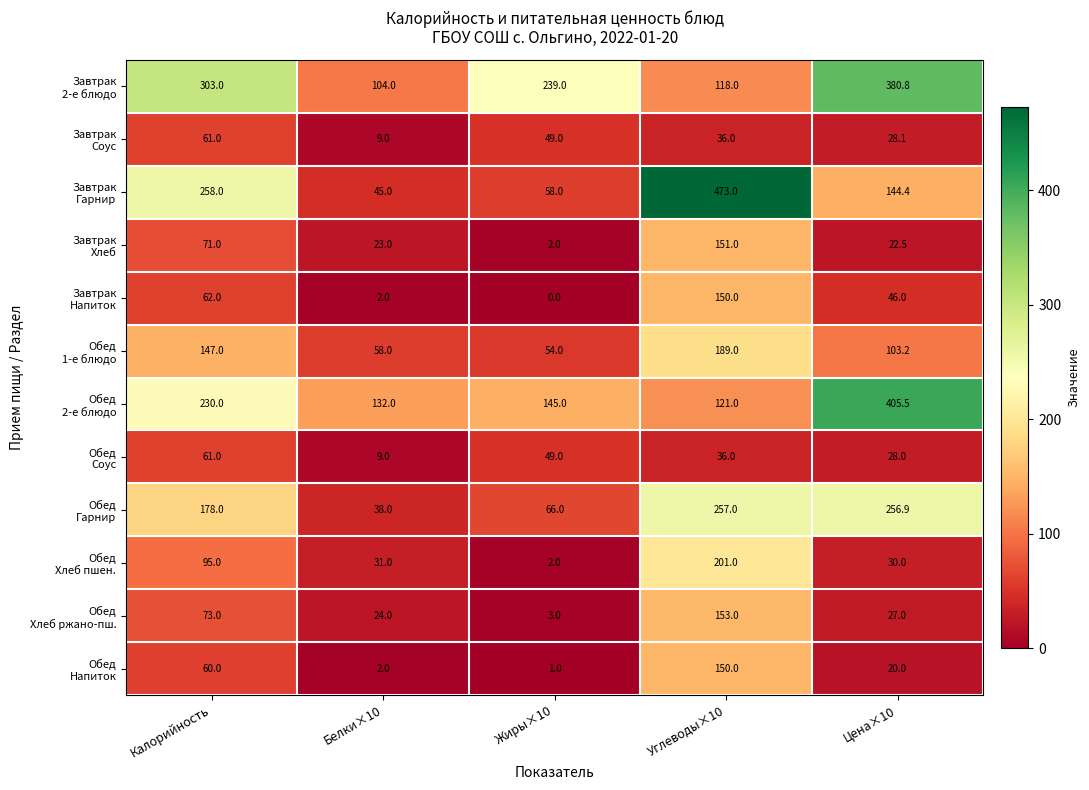

How many data points does each series have?

5